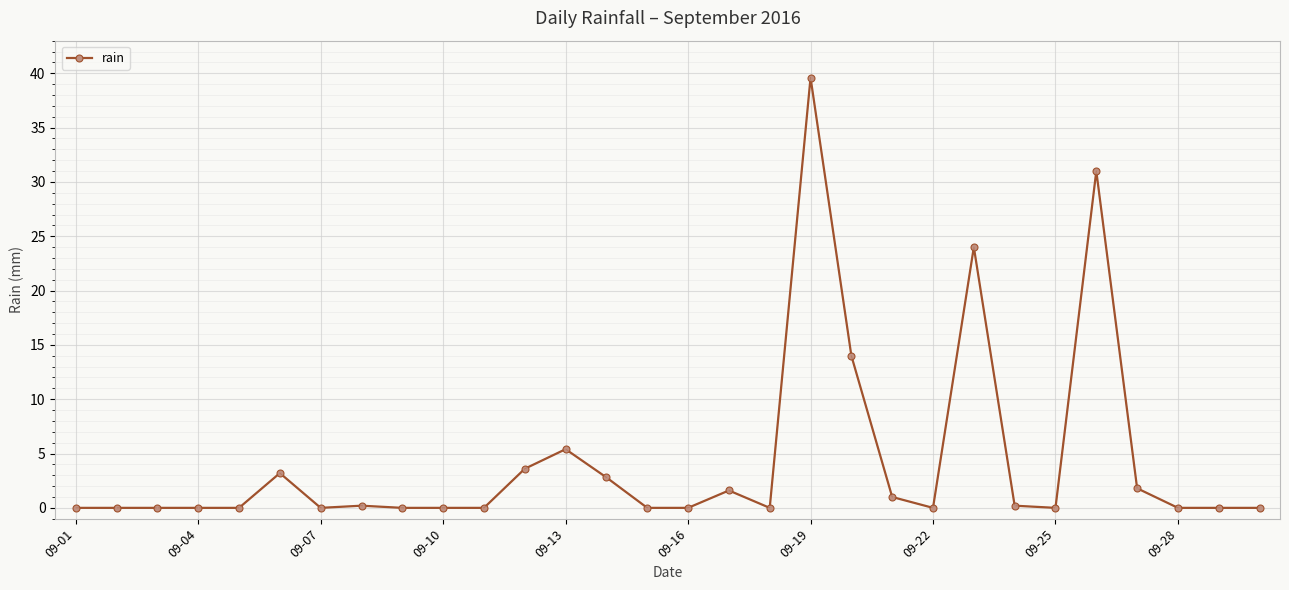

What is the sum of all values?

128.4